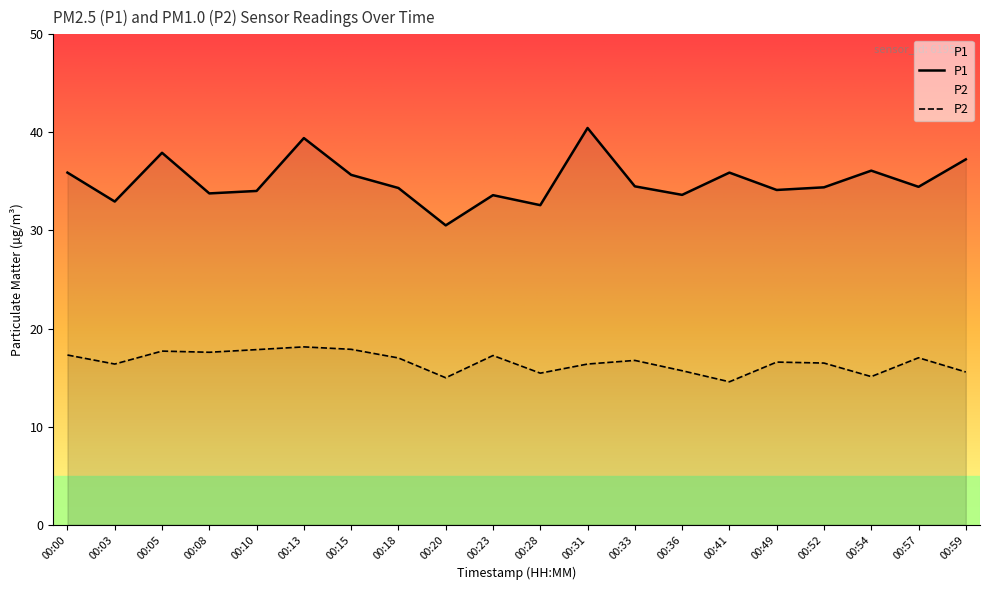

How many data points in P1 are above 34?

14